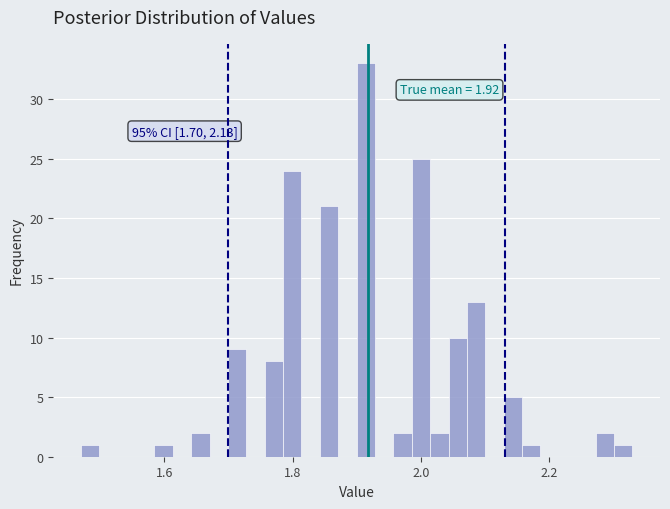

Around what value on the x-axis is the tallest bar? Give the approximate position of its centre, as read against the axis.

1.92